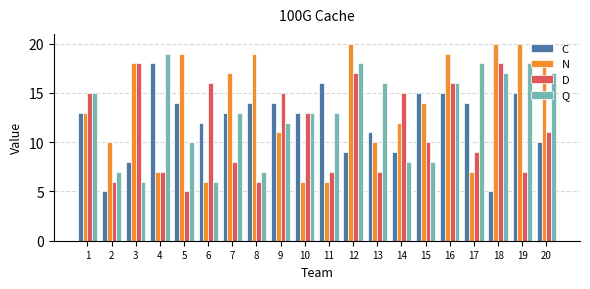

Reading left to right, extract all data points from this chart.

C: 1=13	2=5	3=8	4=18	5=14	6=12	7=13	8=14	9=14	10=13	11=16	12=9	13=11	14=9	15=15	16=15	17=14	18=5	19=15	20=10
N: 1=13	2=10	3=18	4=7	5=19	6=6	7=17	8=19	9=11	10=6	11=6	12=20	13=10	14=12	15=14	16=19	17=7	18=20	19=20	20=18
D: 1=15	2=6	3=18	4=7	5=5	6=16	7=8	8=6	9=15	10=13	11=7	12=17	13=7	14=15	15=10	16=16	17=9	18=18	19=7	20=11
Q: 1=15	2=7	3=6	4=19	5=10	6=6	7=13	8=7	9=12	10=13	11=13	12=18	13=16	14=8	15=8	16=16	17=18	18=17	19=18	20=17